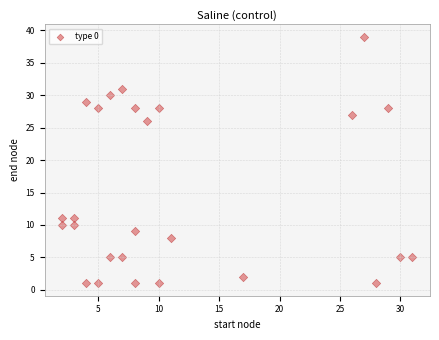

What is the range of X values (max minus min)?

29